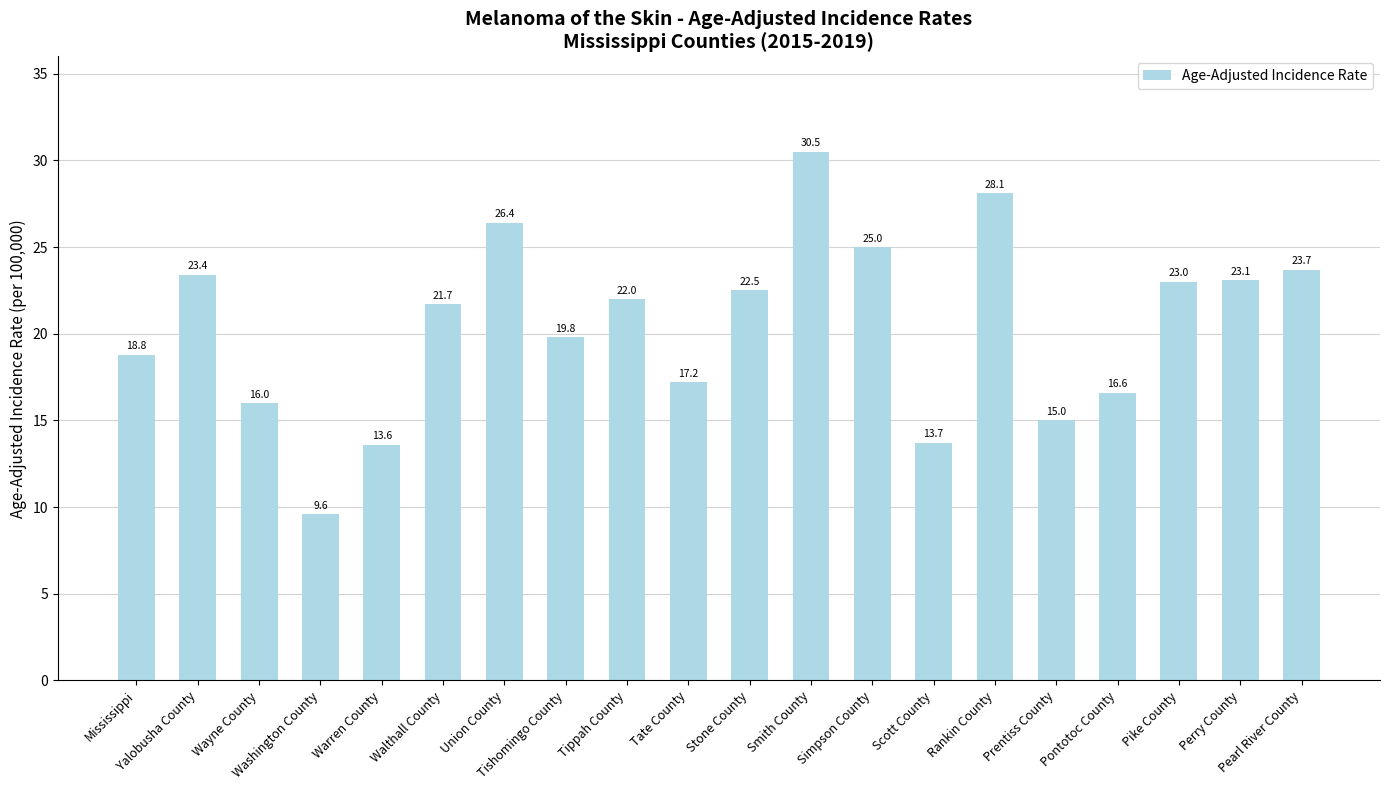

What is the label of the 20th bar from the left?

Pearl River County